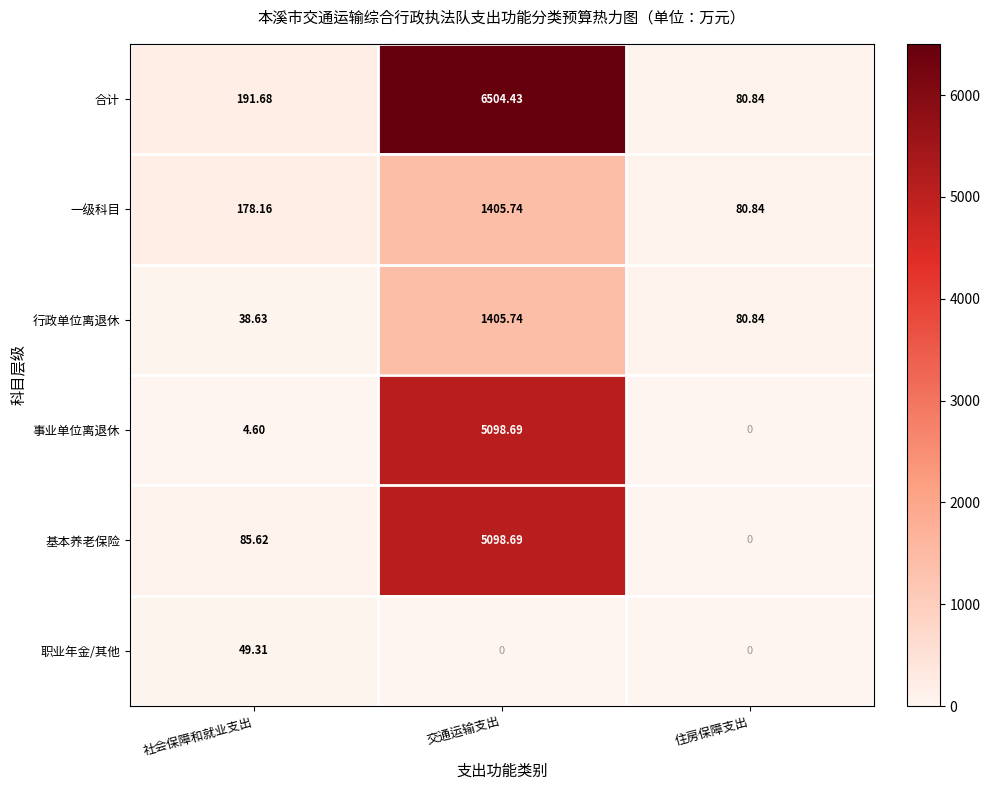

Where does the 合计 series first go above 191?

社会保障和就业支出